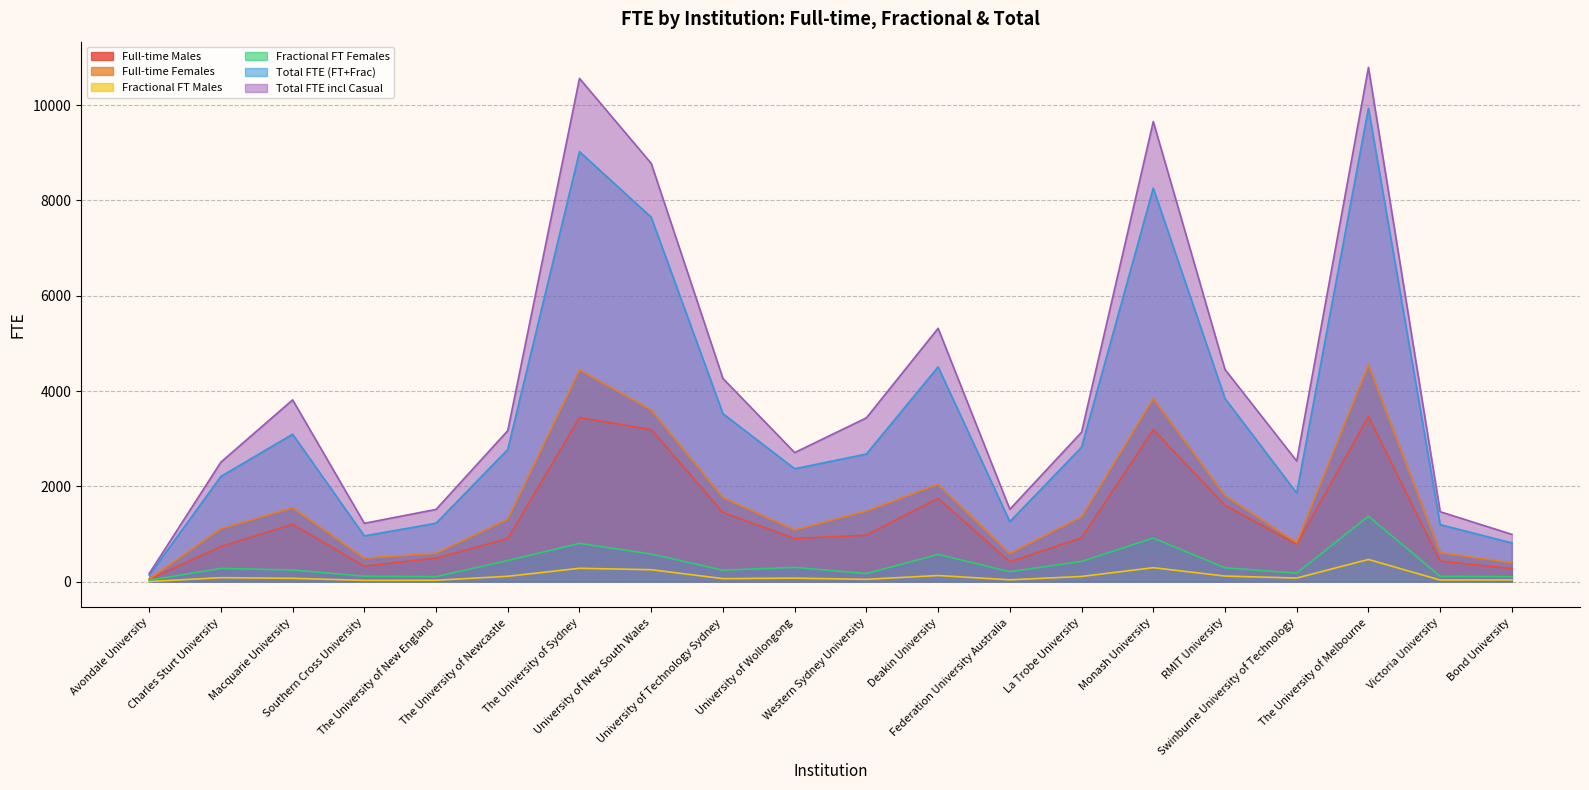

What is the sum of all Full-time Males values?

26508.0